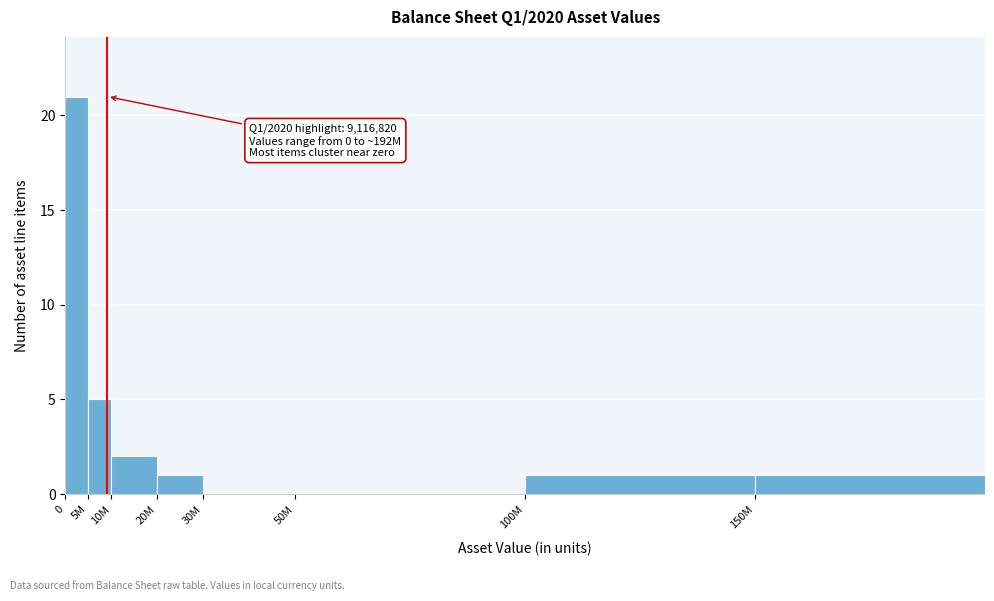

Reading left to right, extract all data points from this chart.

0=21	5M=5	10M=2	20M=1	30M=0	50M=0	100M=1	150M=1